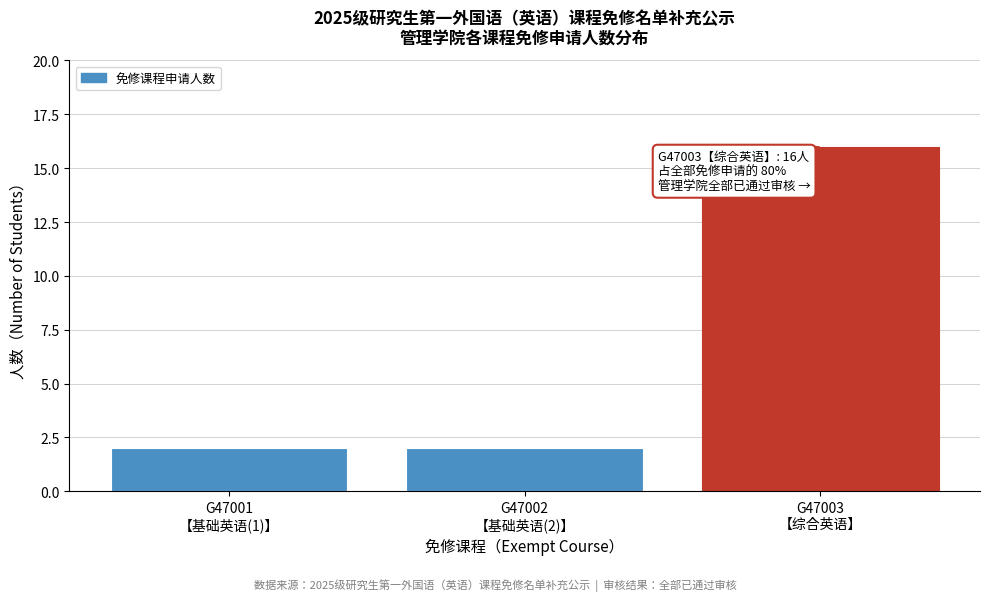

Reading left to right, list all the values displayed in this chart.

2	2	16